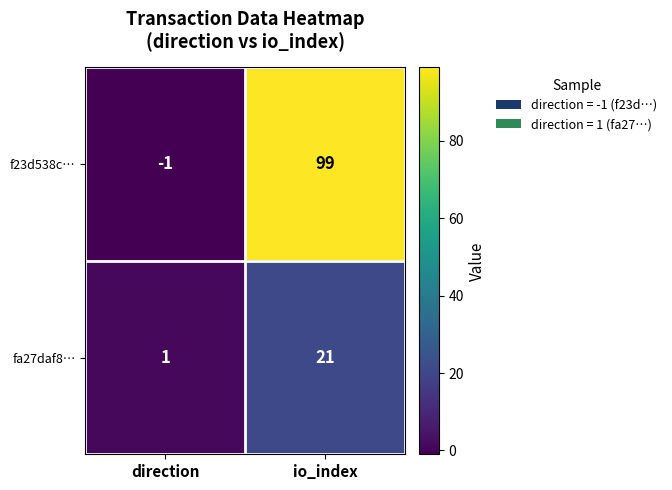

Rank the series by their average value, from lowest to highest.

fa27daf8…, f23d538c…